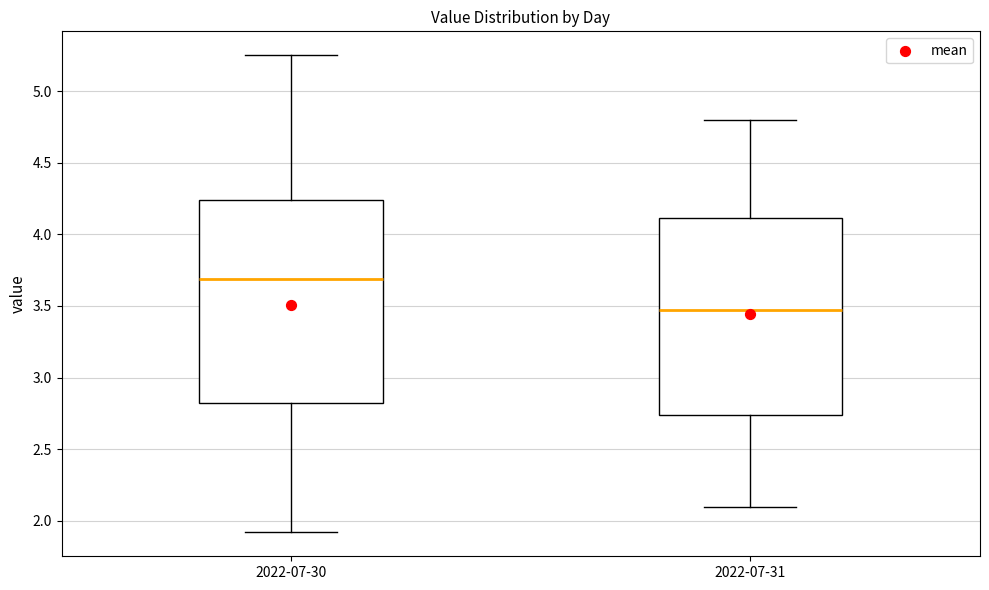

Reading left to right, read every box against the y-axis: the position of its median line, the range the box covers, and the ends of its whiskers. The values are not printed on the chart, so give them approximately, as read against the axis.

2022-07-30: median 3.70, box 2.80 to 4.25, whiskers 1.90 to 5.25
2022-07-31: median 3.50, box 2.75 to 4.10, whiskers 2.10 to 4.80